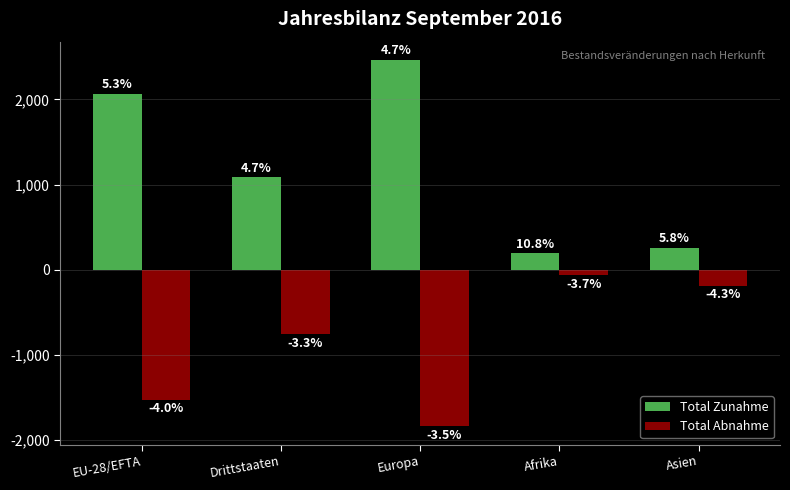

How many groups of bars are there?

5